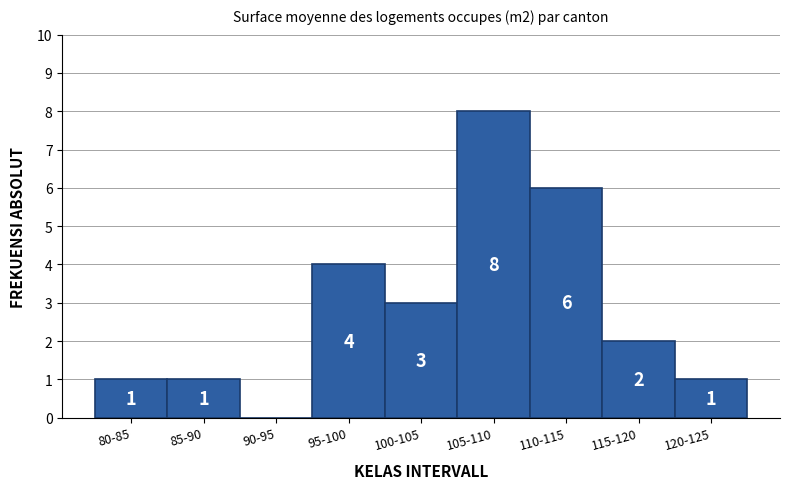

Reading left to right, extract all data points from this chart.

80-85=1	85-90=1	90-95=0	95-100=4	100-105=3	105-110=8	110-115=6	115-120=2	120-125=1